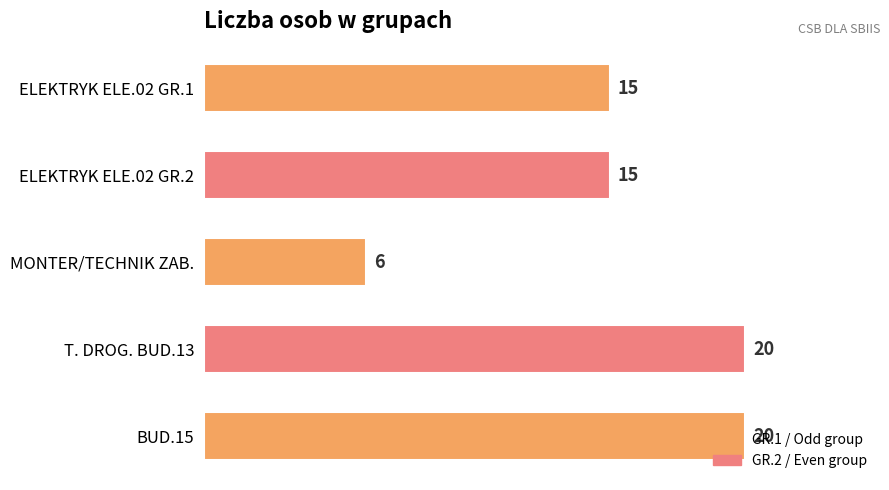

What is the sum of all values?

76